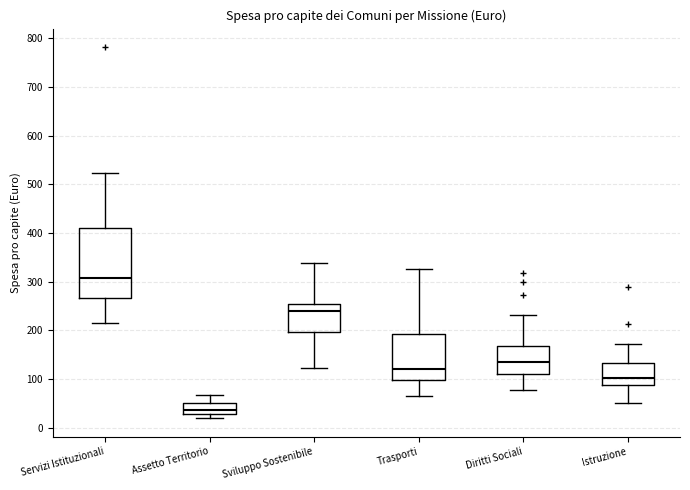

Where does the upper whisker of the box for Trasporti end on the y-axis? The values are not printed on the chart, so give them approximately, as read against the axis.

330